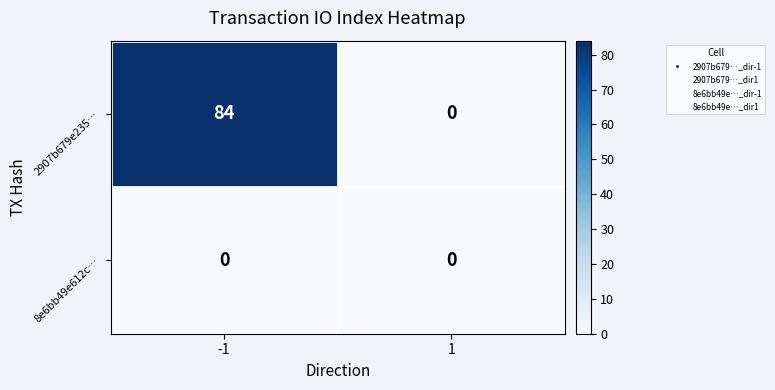

What is the spread (max minus min) of values at -1?

84